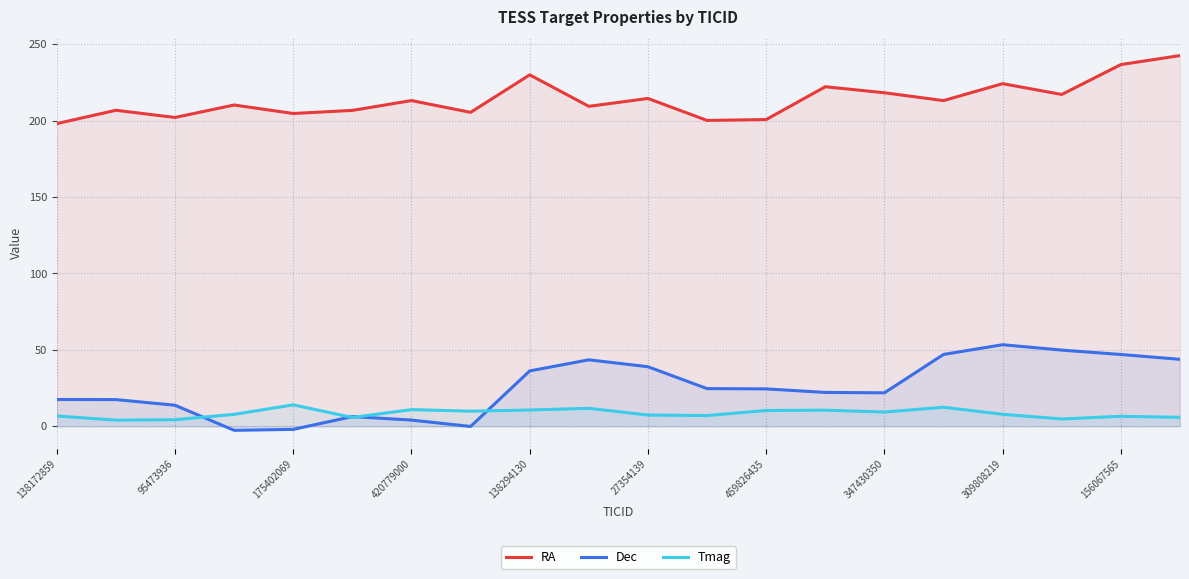

Between 459826435 and 347430350, which series saw the biggest shift?

RA